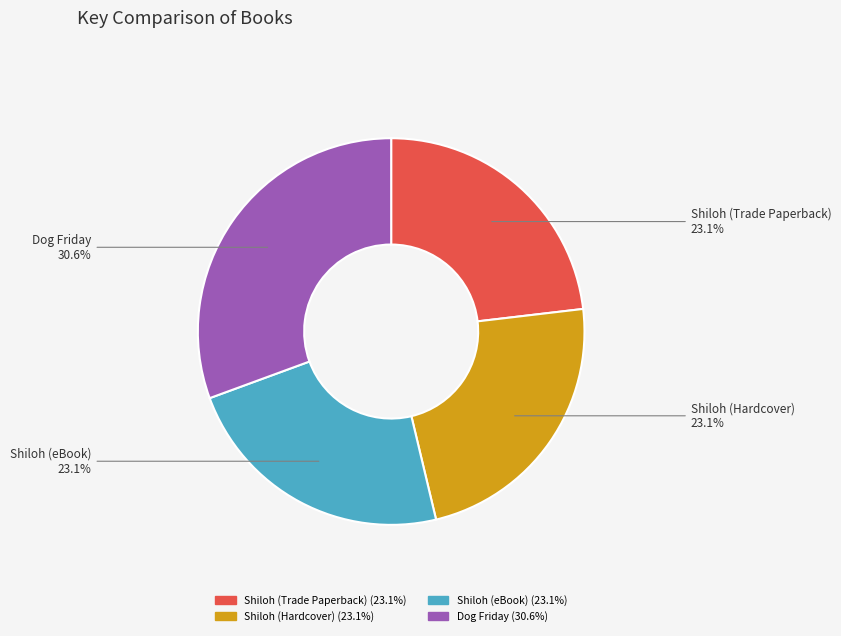

How many slices are in this pie chart?

4